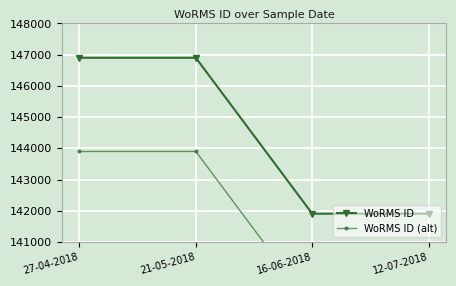

What is the highest value of the WoRMS ID series?

146900